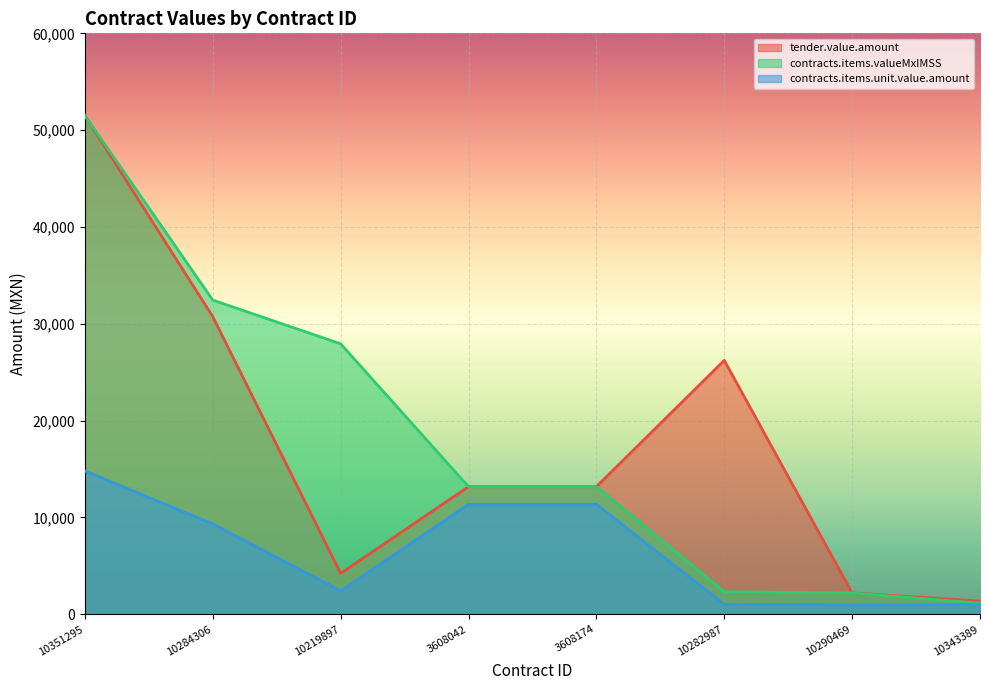

True or false: contracts.items.unit.value.amount and contracts.items.valueMxIMSS cross at least once.

False